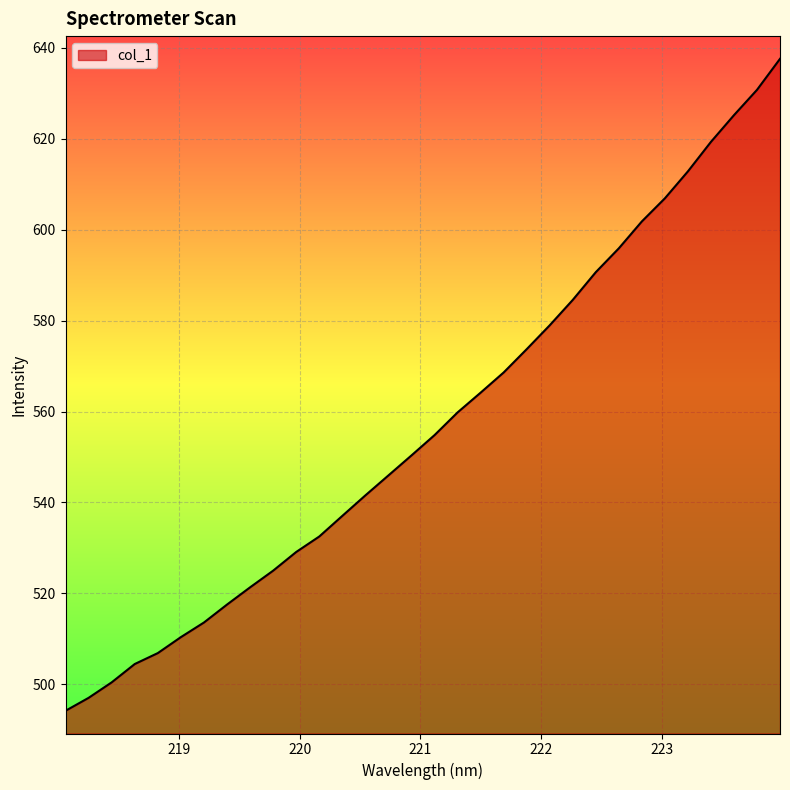

What is the smallest value displayed?

494.1